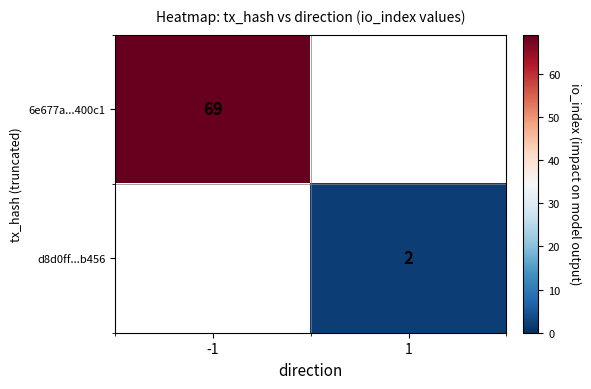

Is it true that d8d0ff...b456 equals 2 at 1?

True